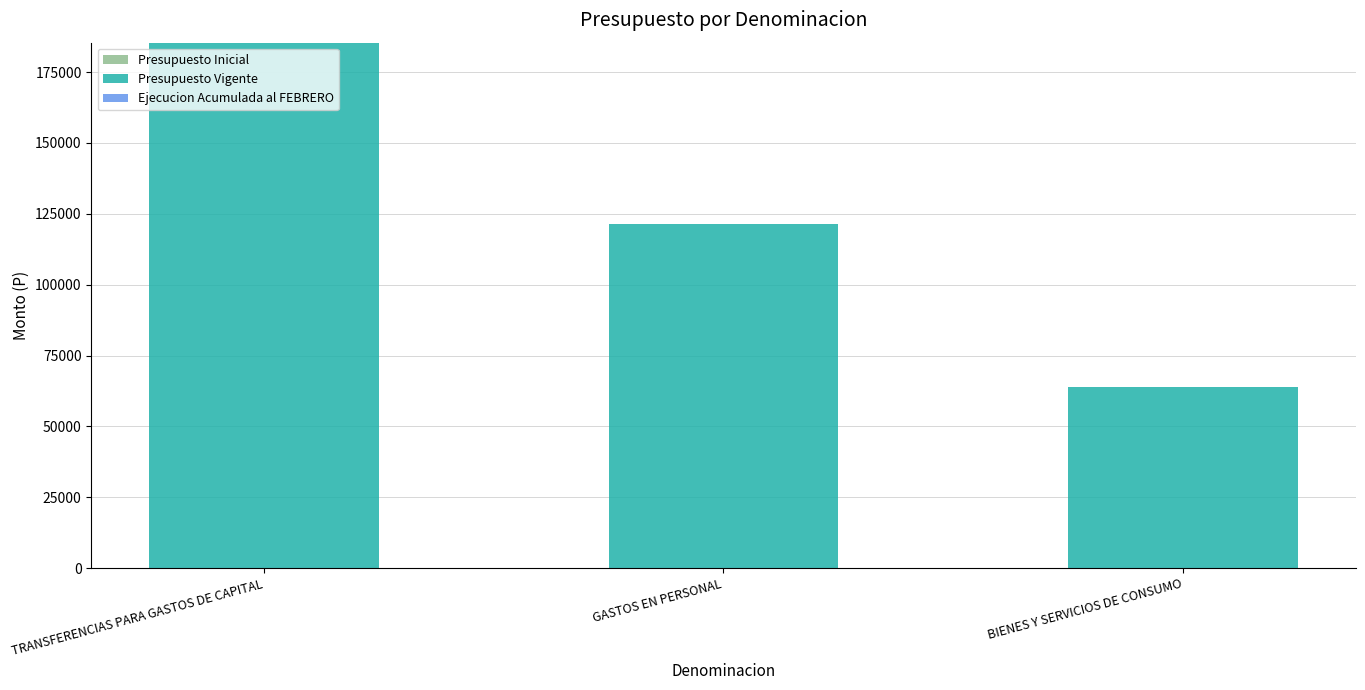

What value does the data have at BIENES Y SERVICIOS DE CONSUMO?

63887